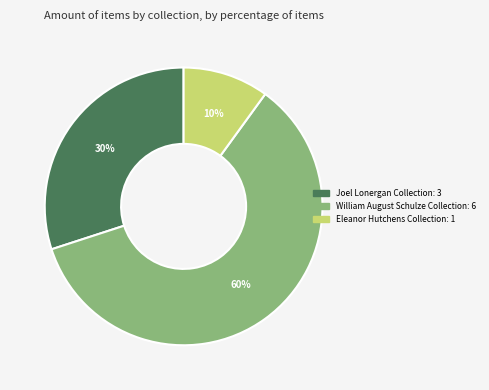

Is there a majority slice in this chart?

Yes